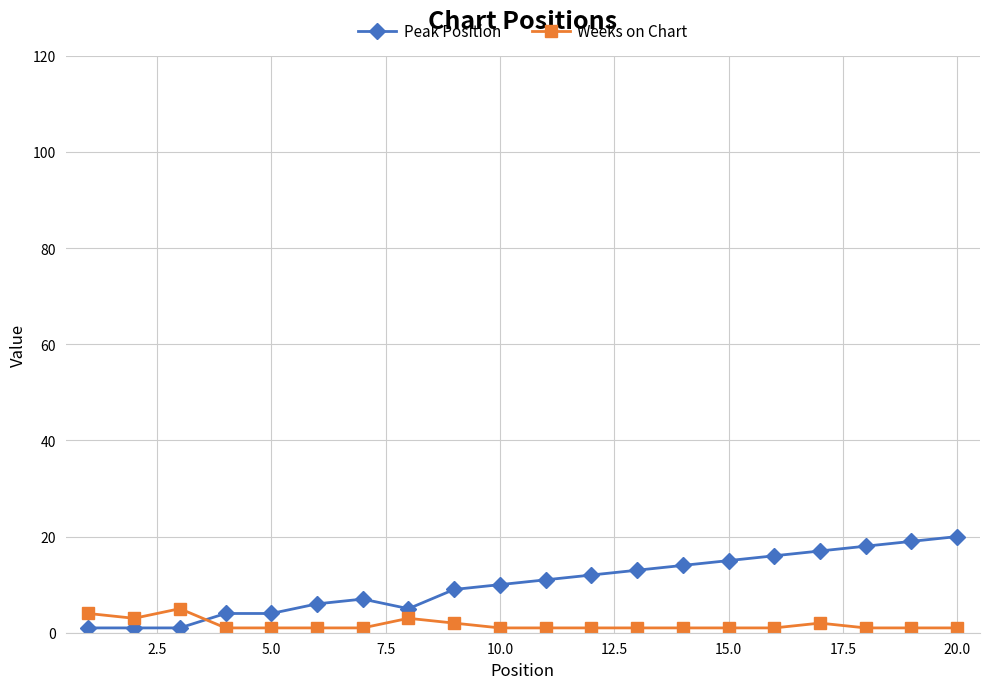

Which series has the largest total across all categories?

Peak Position